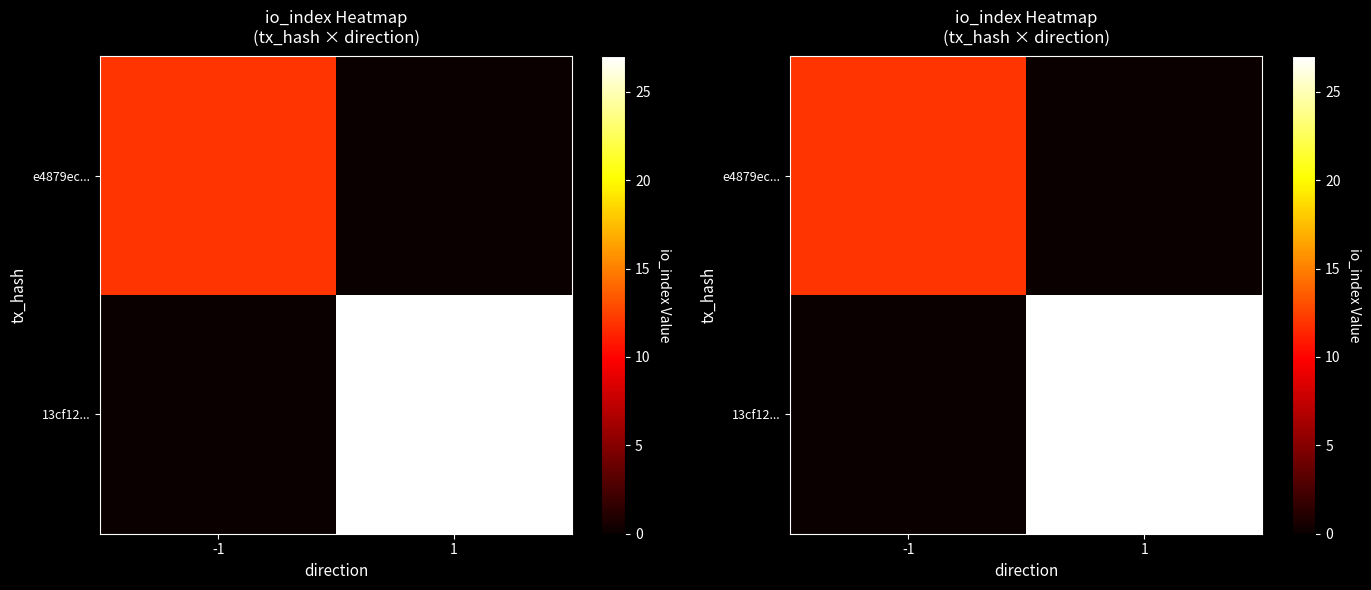

The value of 13cf12... at 1 is 6. True or false?

False